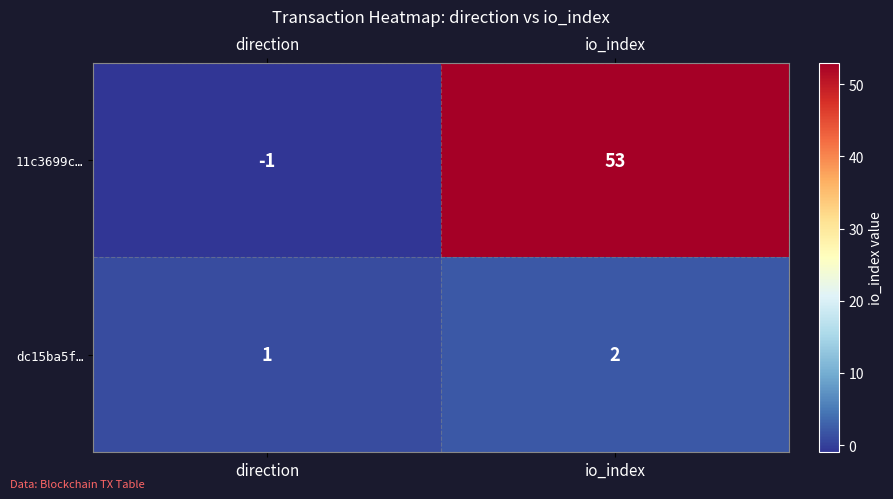

Where is dc15ba5f… nearest to the value 1?

direction